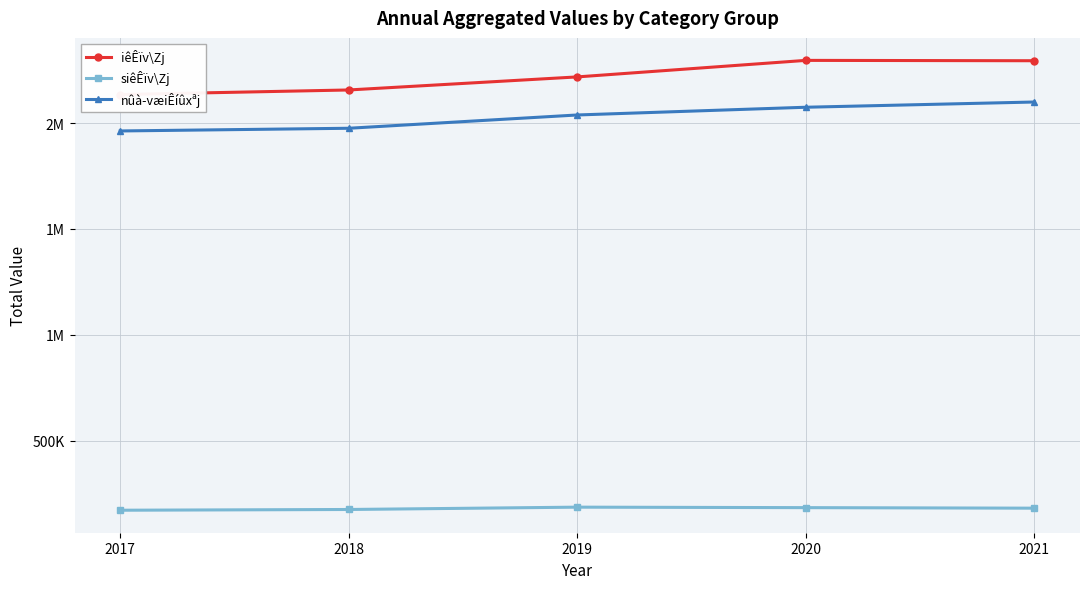

Does the chart have visible grid lines?

Yes